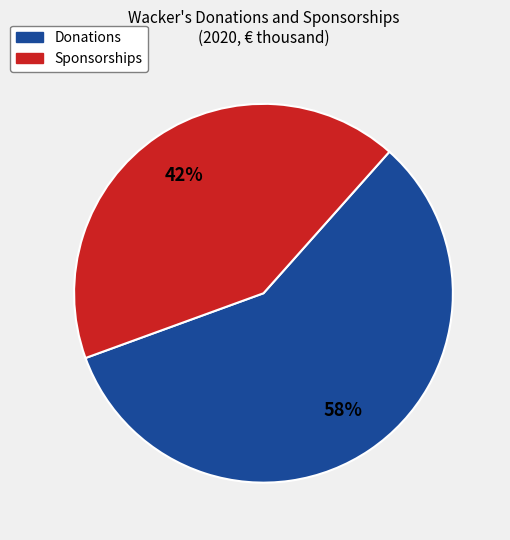

What percentage is the Donations slice, to the nearest percent?

58%